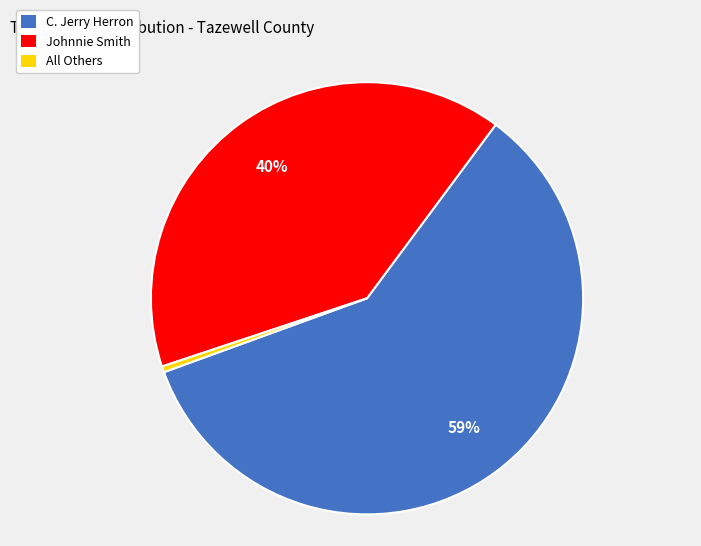

Between All Others and C. Jerry Herron, which is larger?

C. Jerry Herron